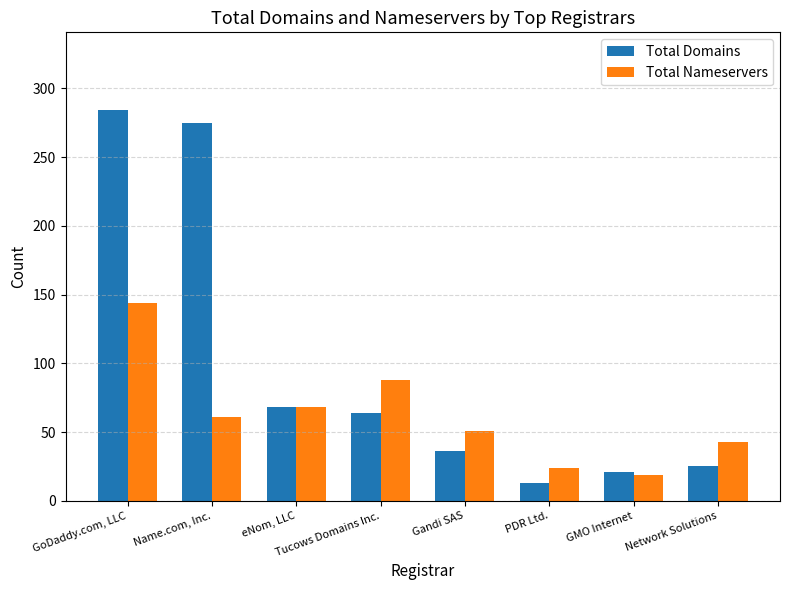

What is the difference between the Total Nameservers values at Tucows Domains Inc. and Network Solutions?

45